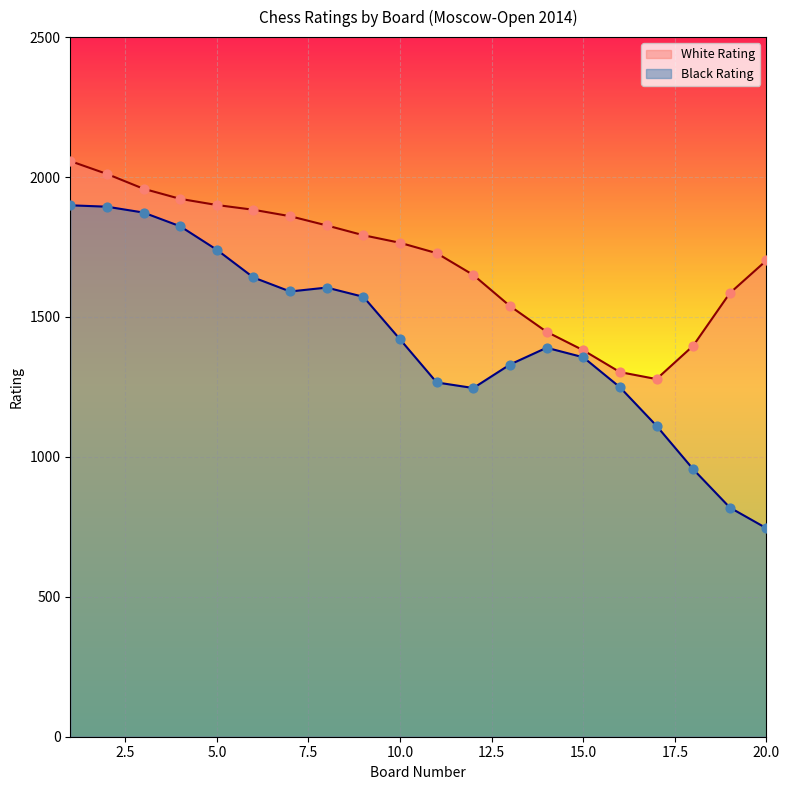

Which series contains the lowest Y value?

Black Rating line